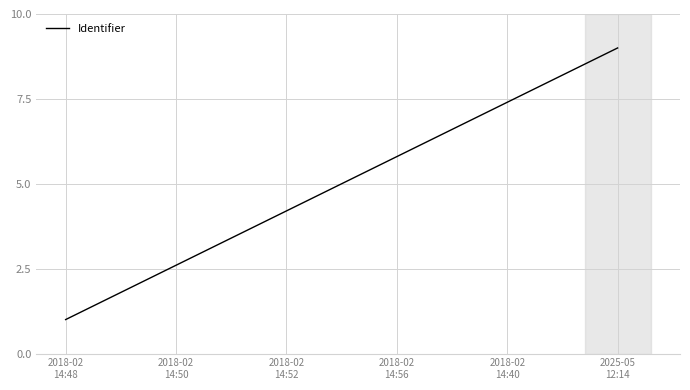

What is the sum of the values at 2018-02
14:40 and 2025-05
12:14?

16.4